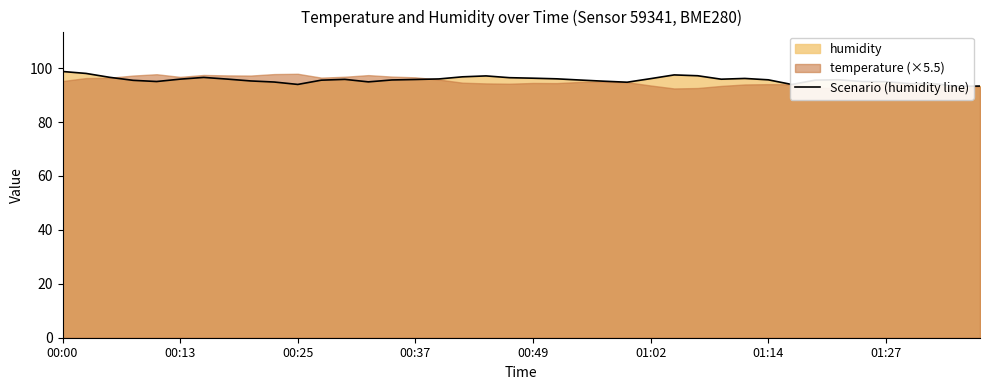

At which label does the data first exceed 95?

00:00